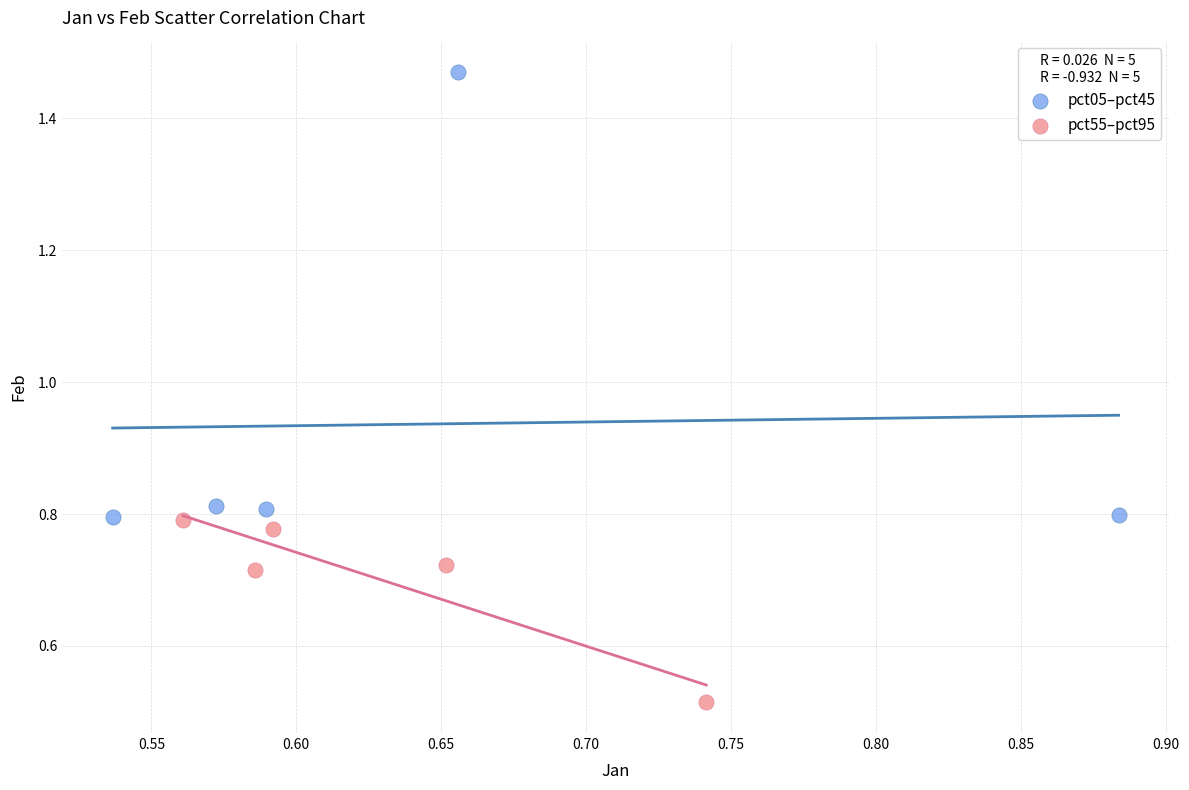

Which series contains the highest Y value?

pct05–pct45